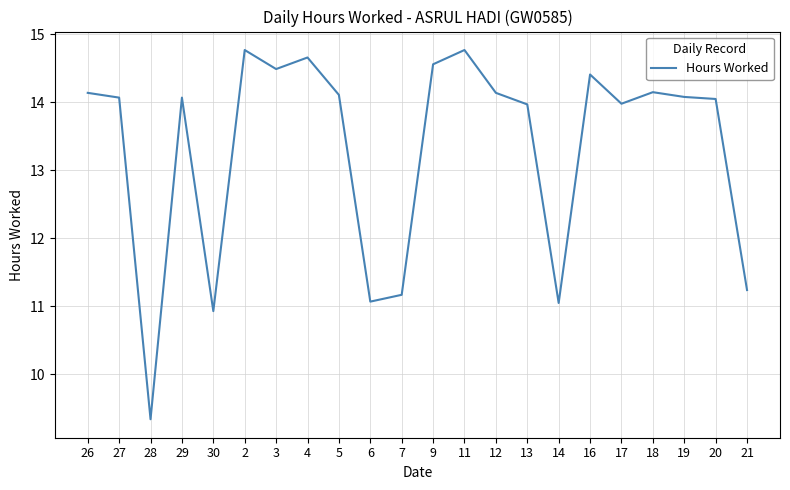

Does the chart have visible grid lines?

Yes